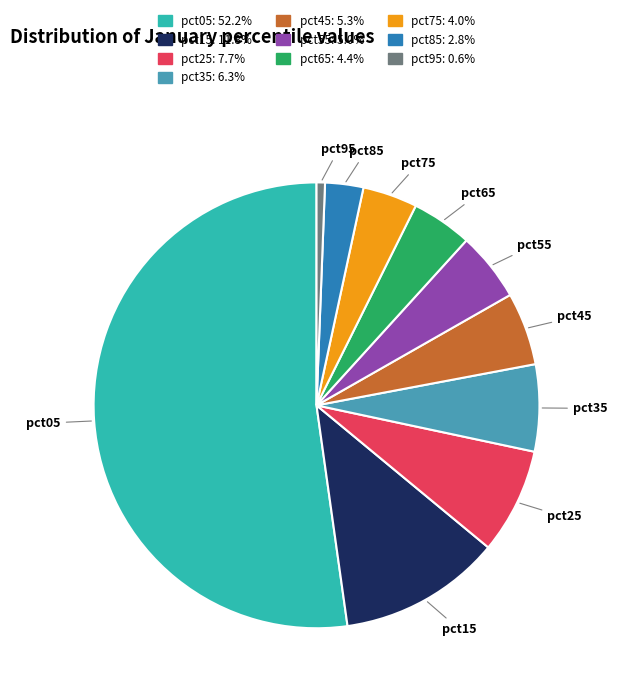

What is the smallest slice in the pie chart?

pct95